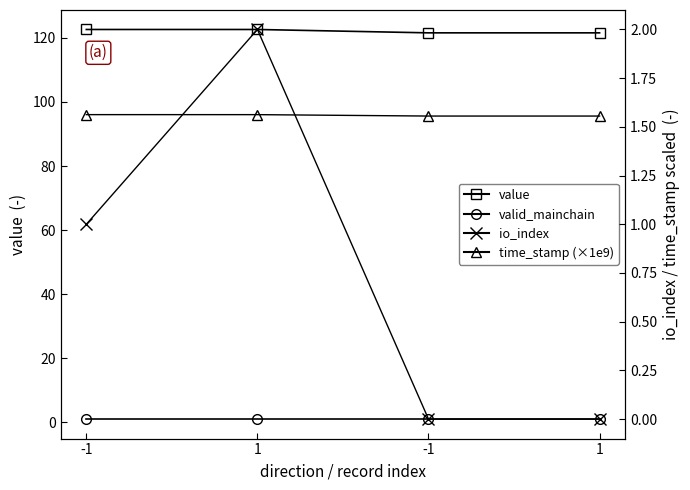

What is the label of the 3rd point from the right?

1